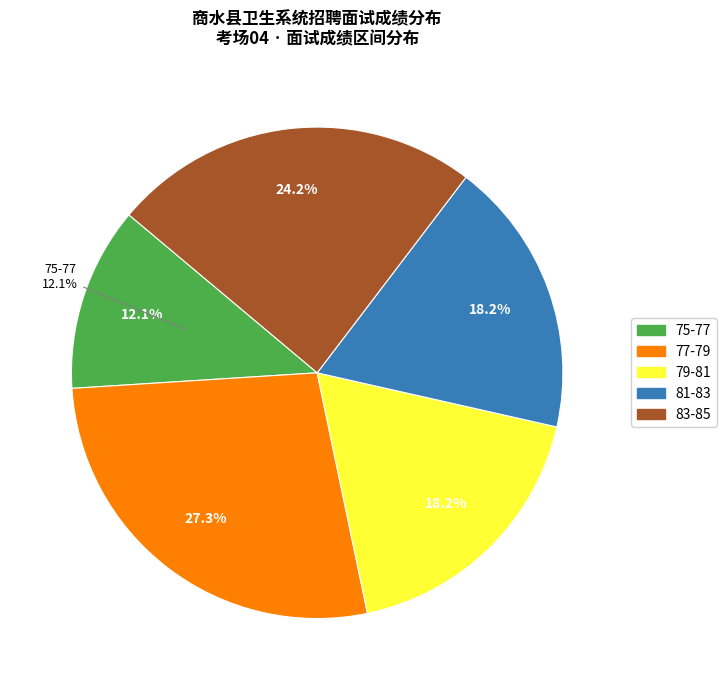

Is 王海阳 the majority of the pie?

No